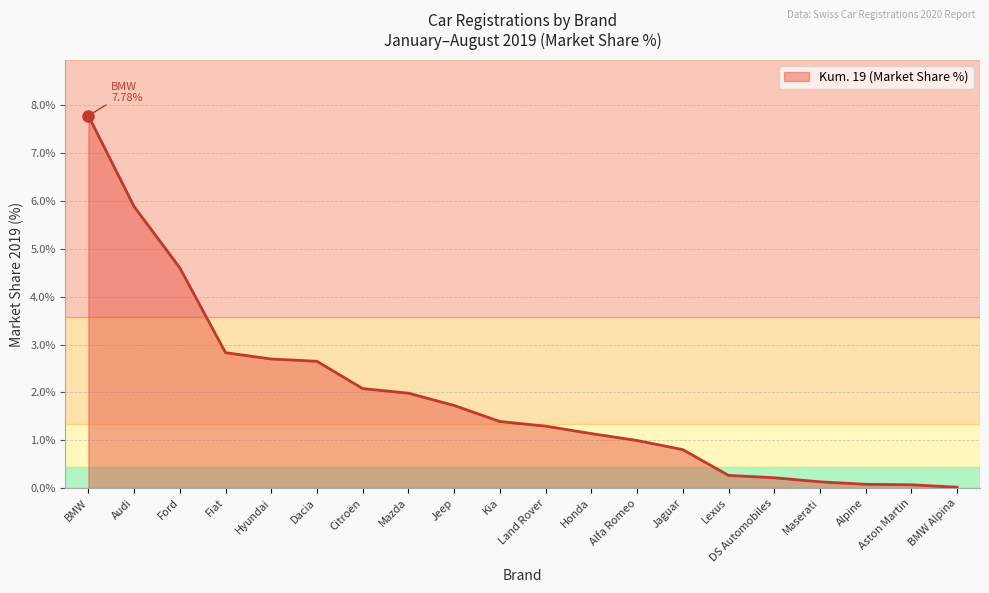

What position from the left is Ford?

3